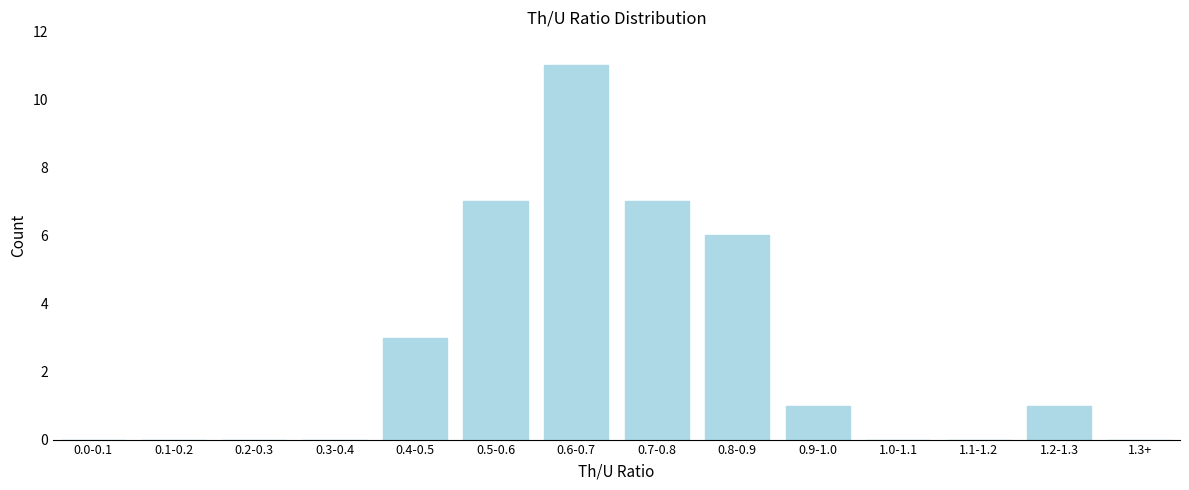

Reading left to right, what are all the values shown in this chart?

0.0-0.1=0	0.1-0.2=0	0.2-0.3=0	0.3-0.4=0	0.4-0.5=3	0.5-0.6=7	0.6-0.7=11	0.7-0.8=7	0.8-0.9=6	0.9-1.0=1	1.0-1.1=0	1.1-1.2=0	1.2-1.3=1	1.3+=0